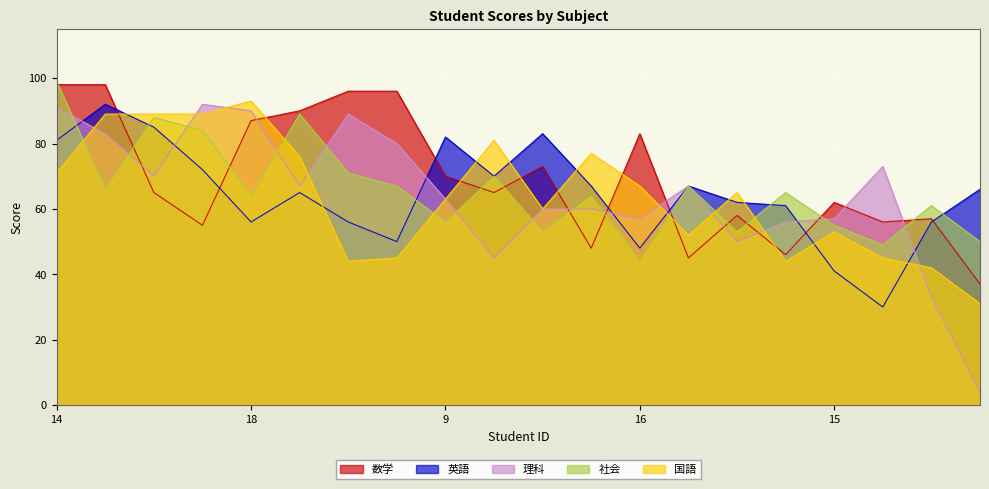

What is the label of the 15th point from the right?

20